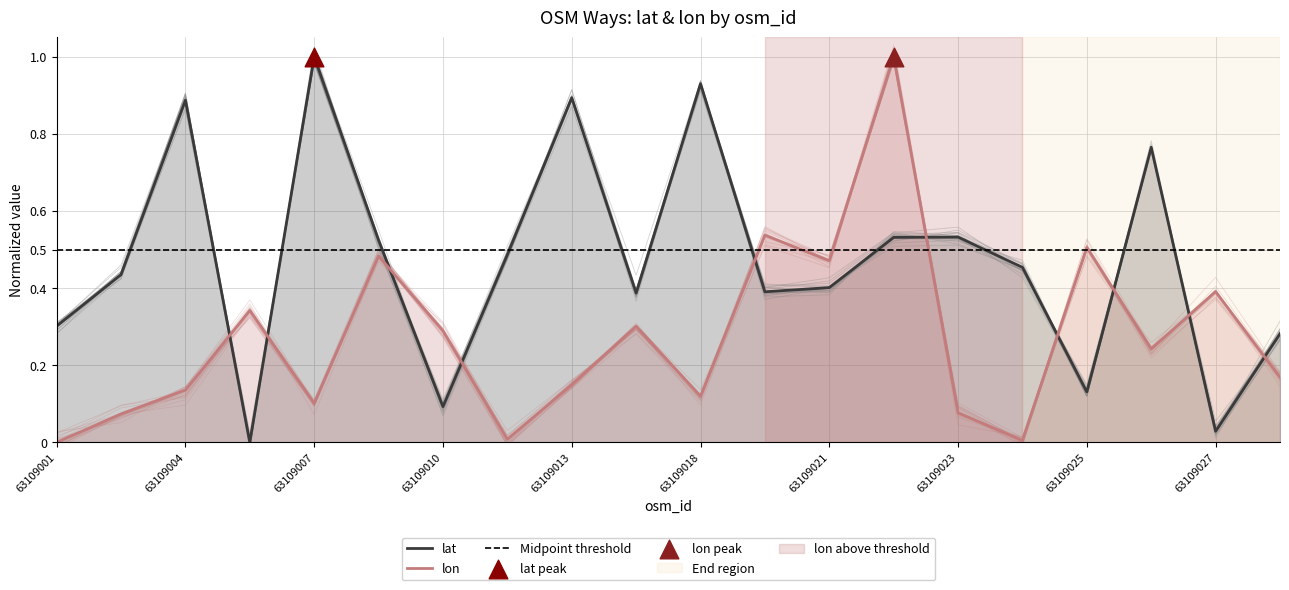

At how many categories does at least one series exceed 0?

20